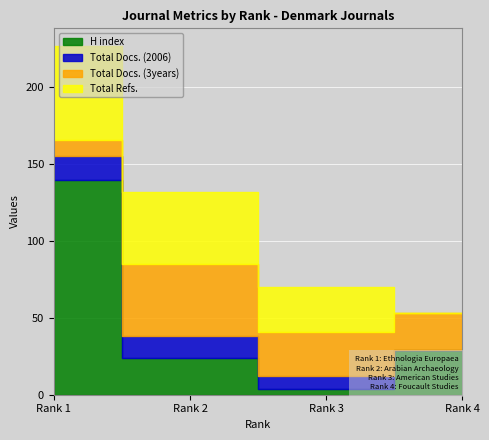

Is the value of Total Docs. (3years) at Rank 4 greater than the value of Total Refs. at Rank 4?

Yes